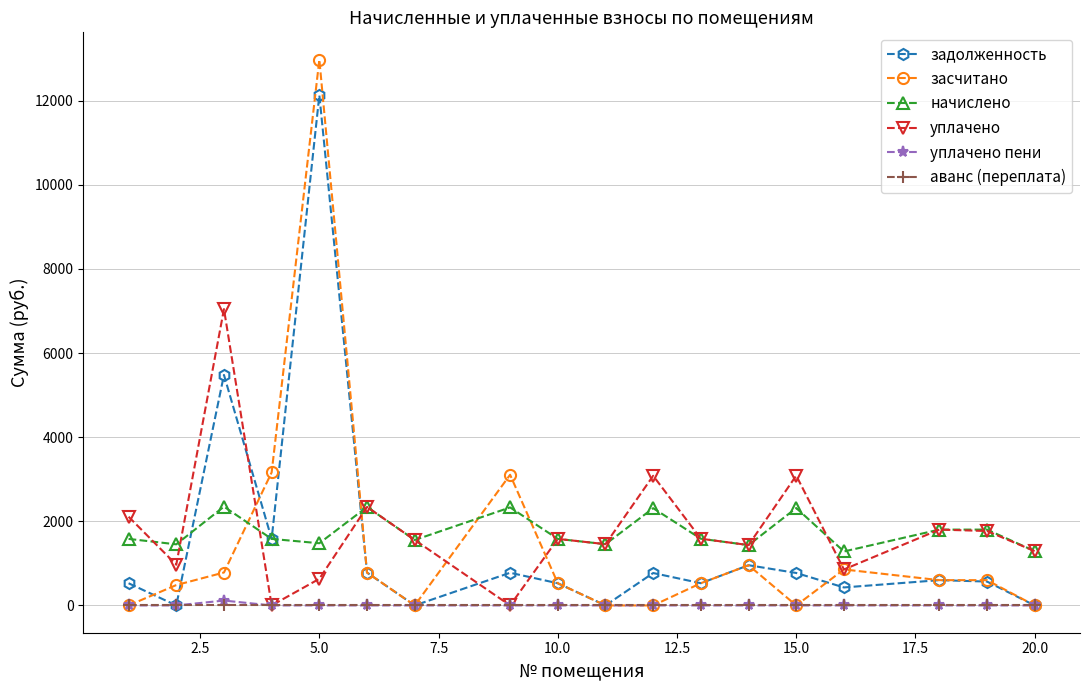

Which series has the widest spread of values?

засчитано